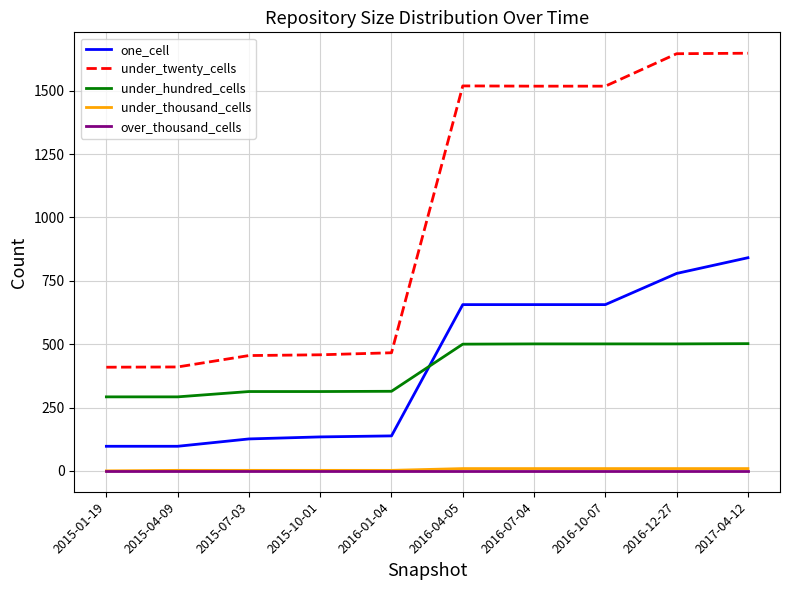

What is the difference between the highest and lowest values at 2015-04-09?

410